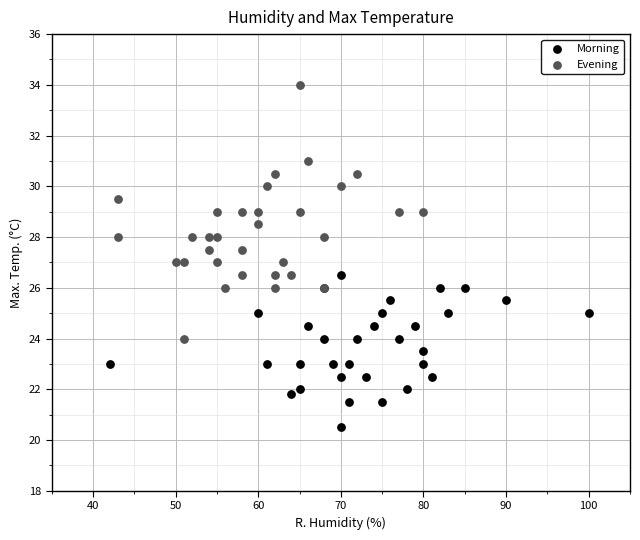

Which series has the largest Y range (max minus min)?

Evening